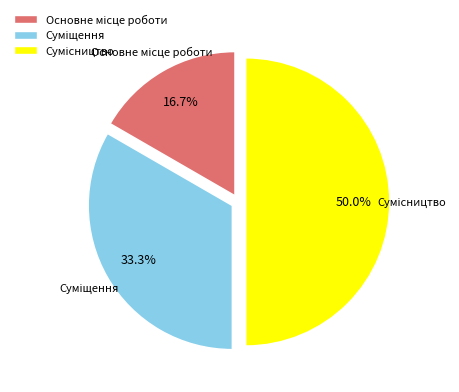

Which category has the biggest portion of the pie?

Сумісництво